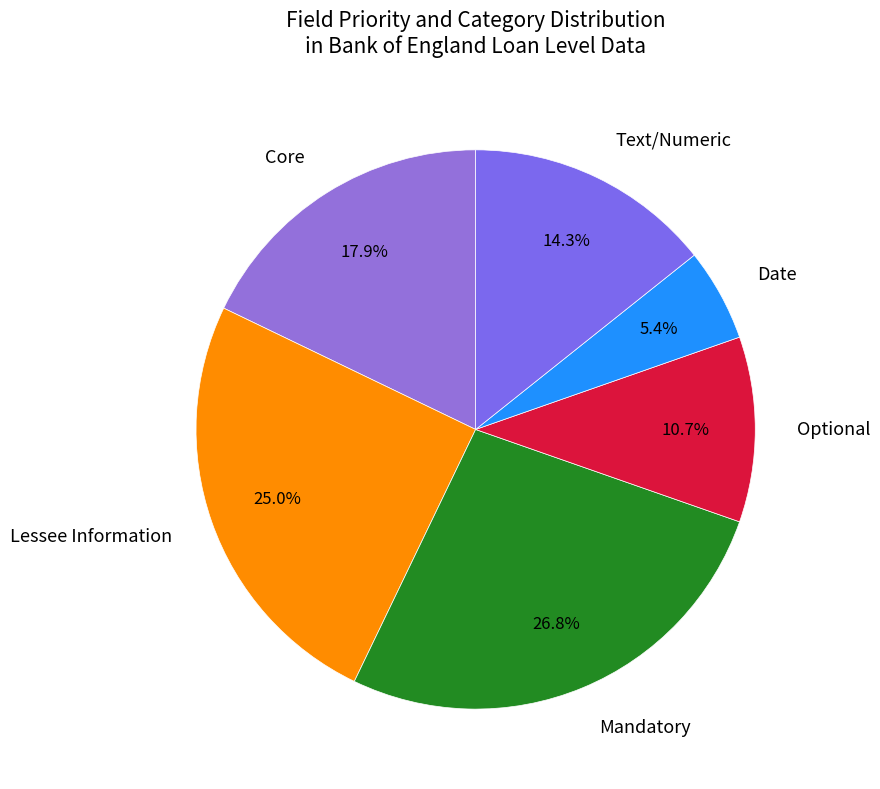

How many segments does this pie chart have?

6